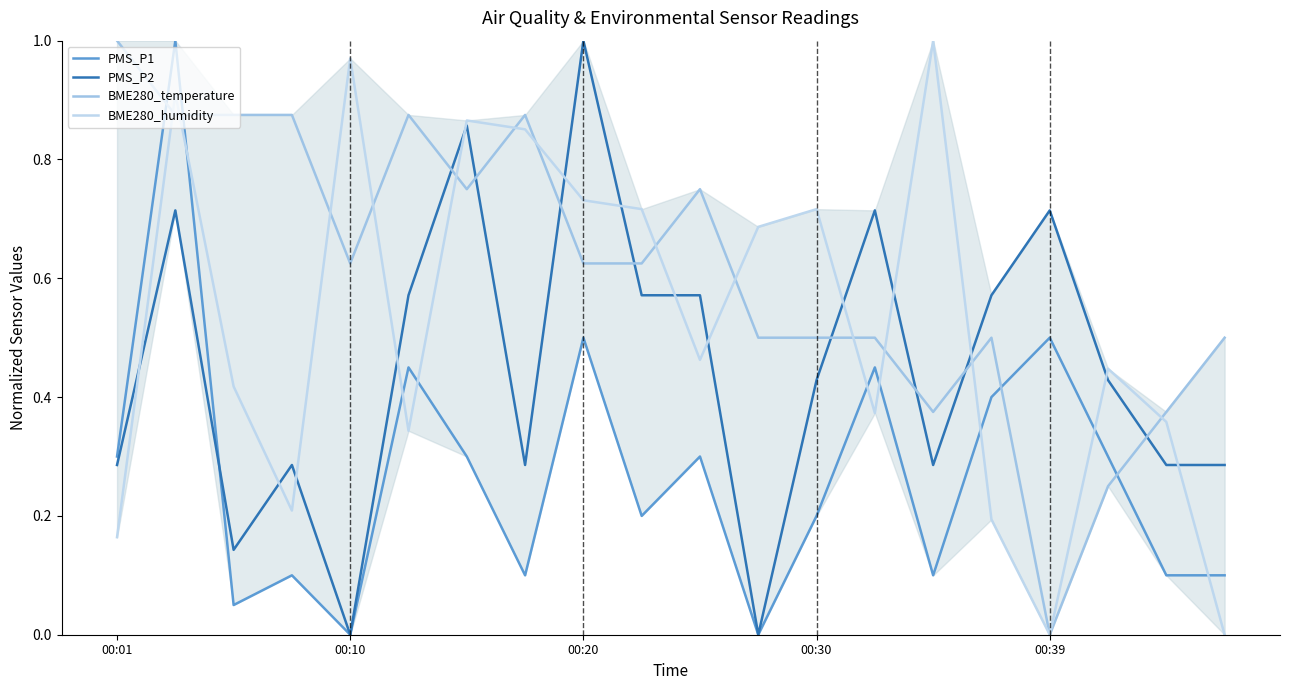

Which category has the lowest value in the BME280_temperature series?

00:39